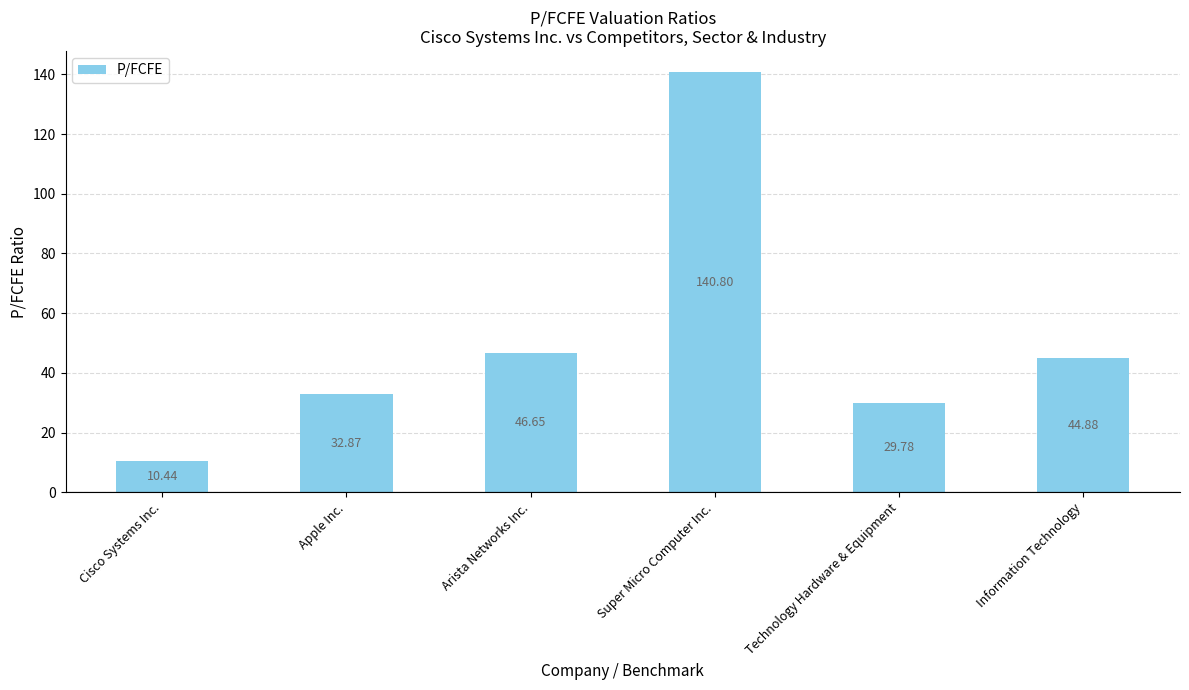

Which category has the highest value across all series?

Super Micro Computer Inc.